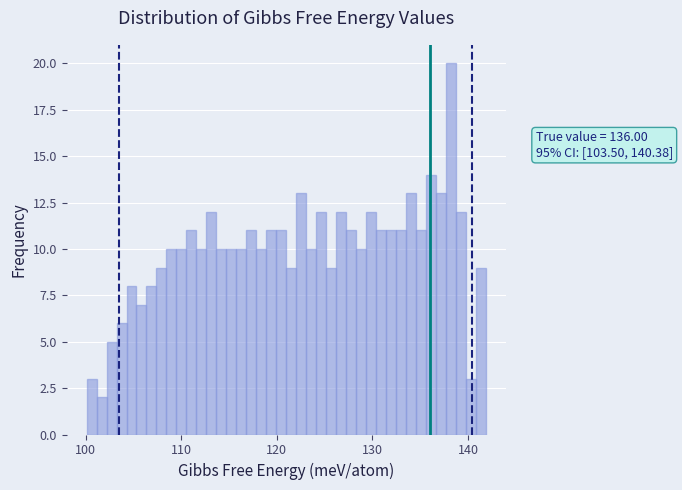

Read against the x-axis, roughly where is the centre of the tallest bar?

138